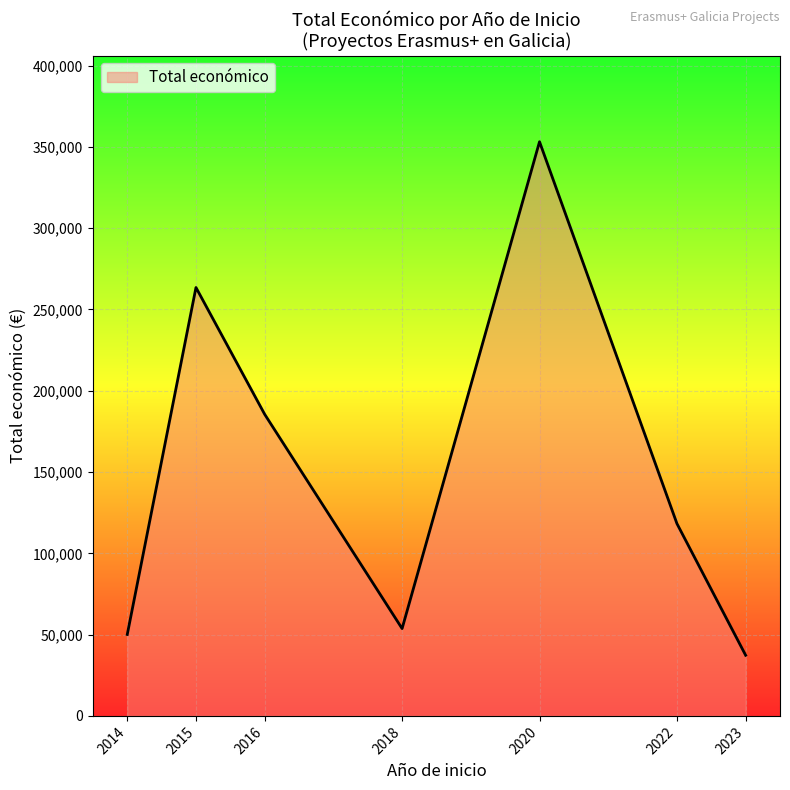

What is the greatest value displayed?

353195